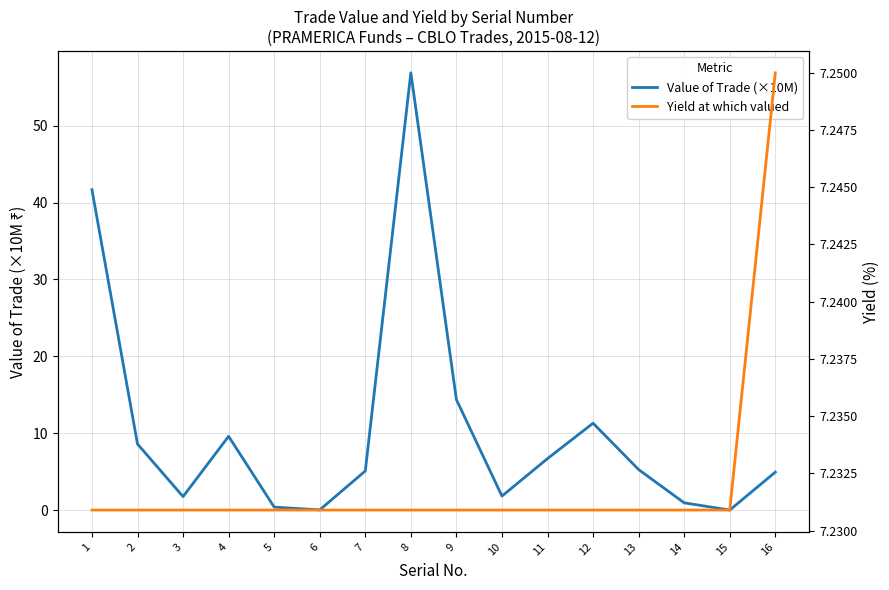

List the labels in order of Value of Trade (×10M) value, largest first.

8, 1, 9, 12, 4, 2, 11, 13, 7, 16, 10, 3, 14, 5, 6, 15